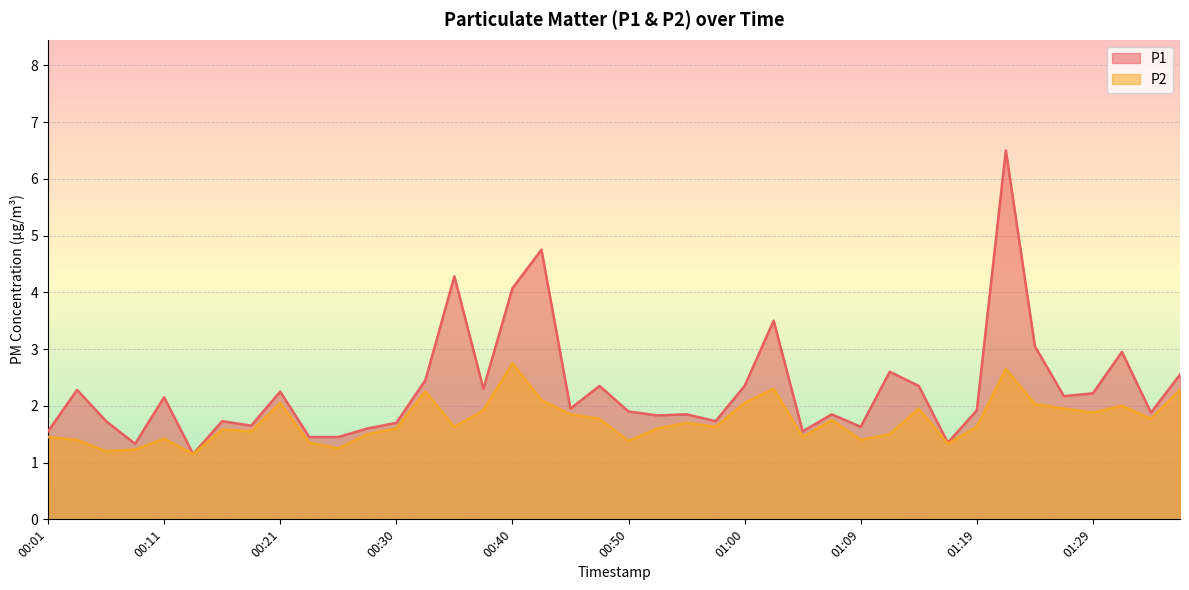

What is the value of the P2 point at the 4th from the left?

1.2